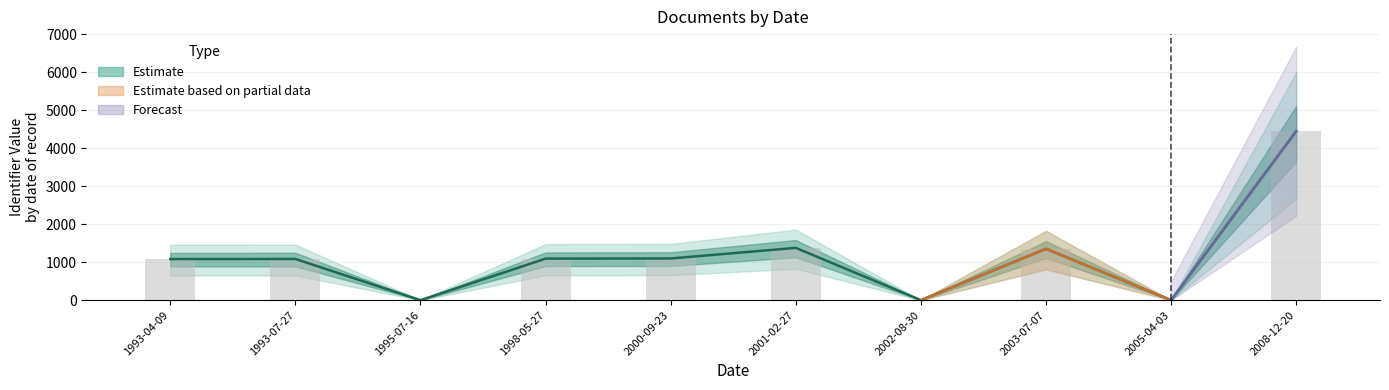

How many values exceed 1093?

4